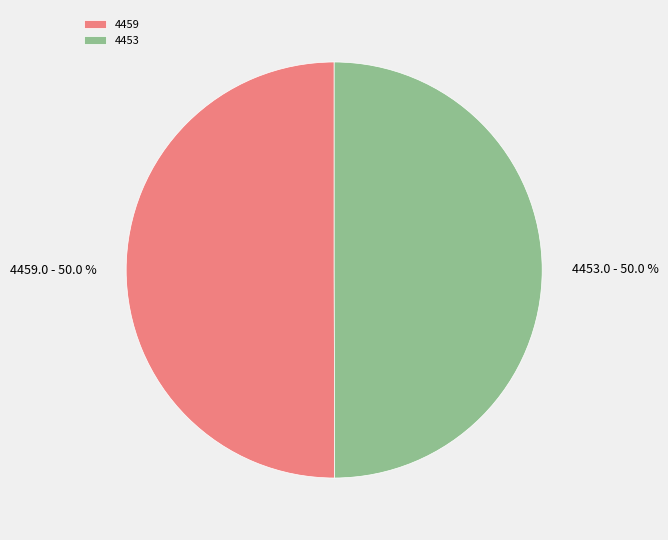

What is the ratio of the value at 4459 to the value at 4453?

1.0